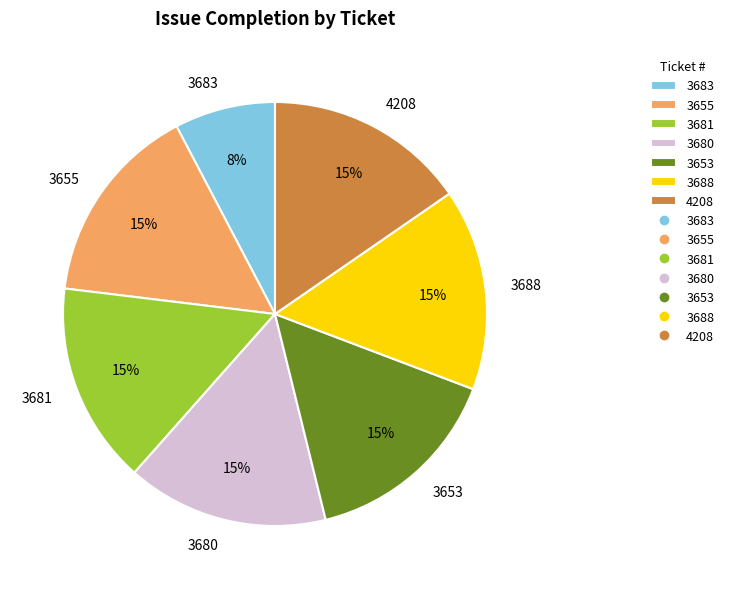

To the nearest percent, what is the combined percentage of 3680 and 3688?

31%